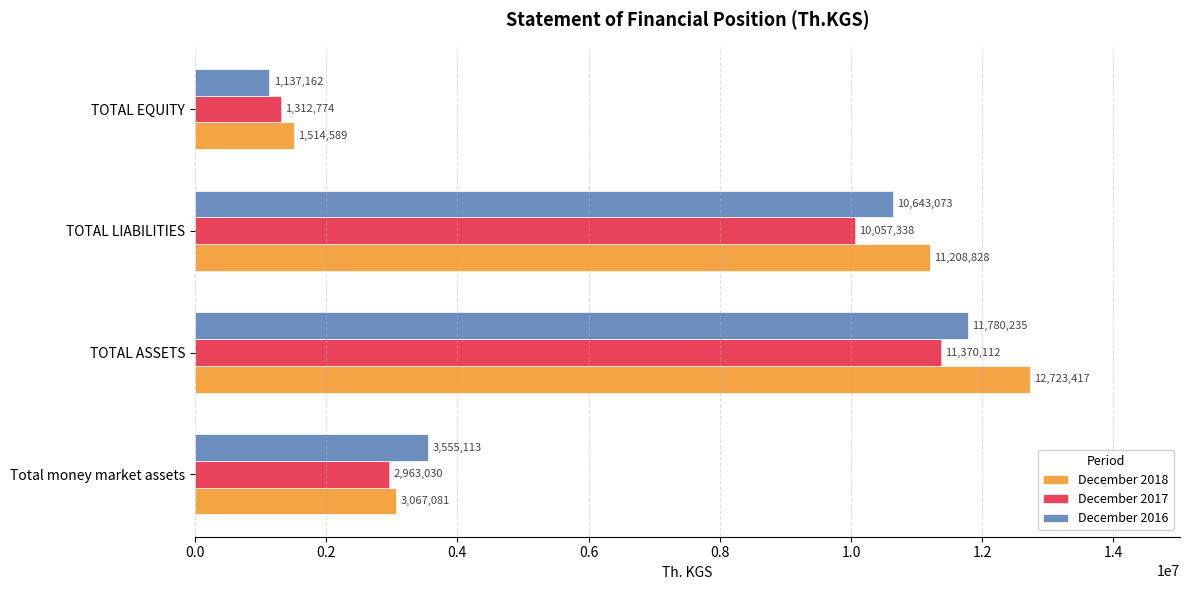

What are all the series names shown in the legend?

December 2018, December 2017, December 2016